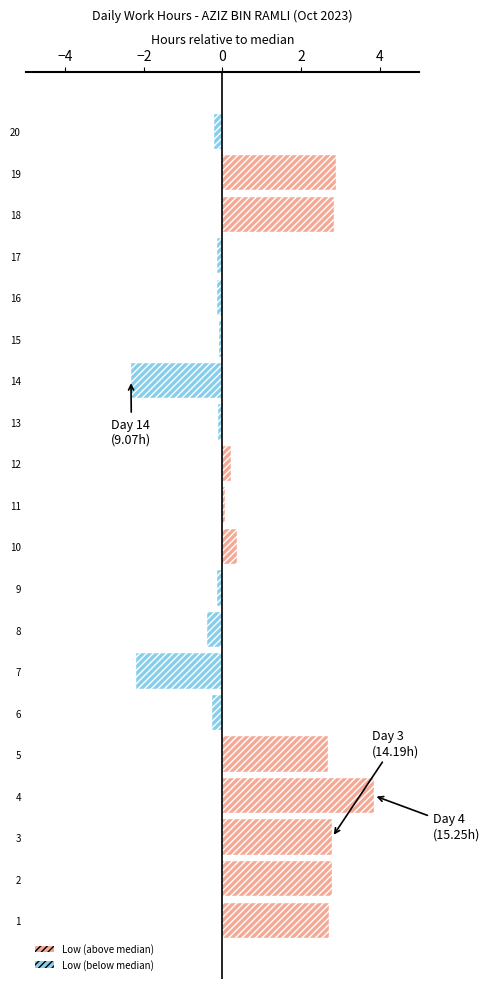

Which label corresponds to the smallest value in the chart?

14